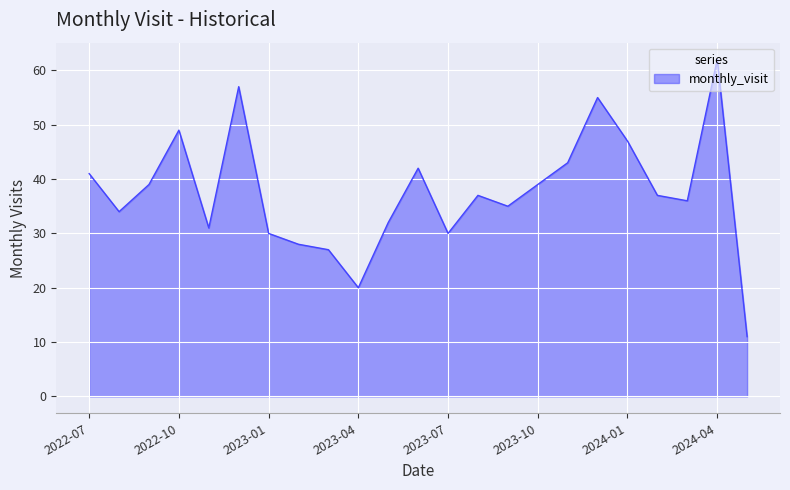

What is the difference between the maximum and minimum values?

51